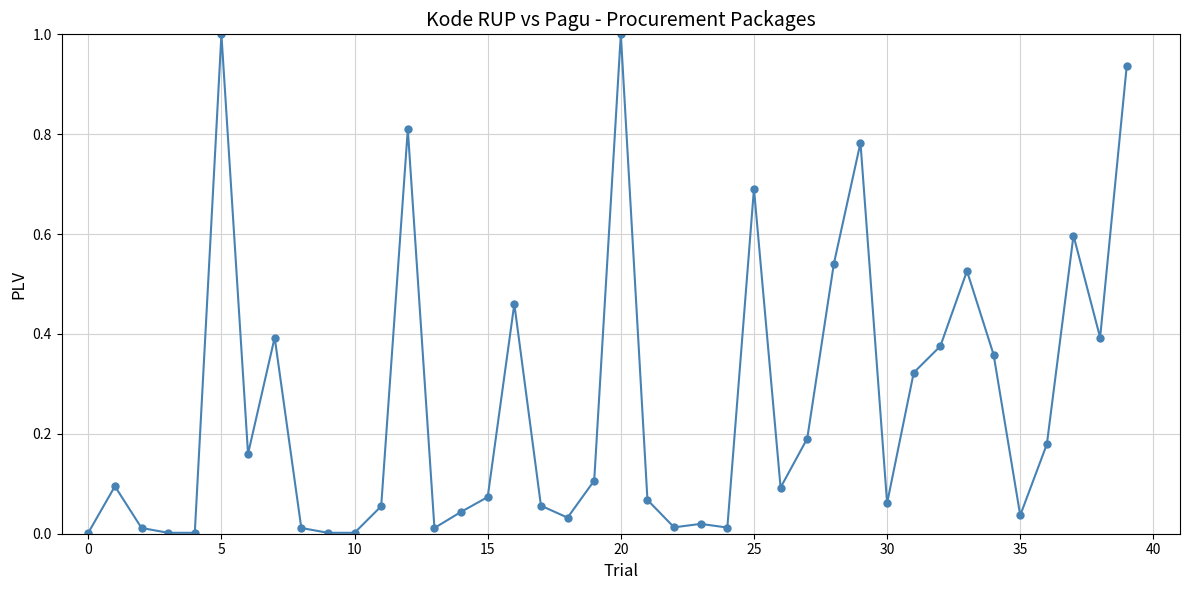

What is the sum of all values?

10.5